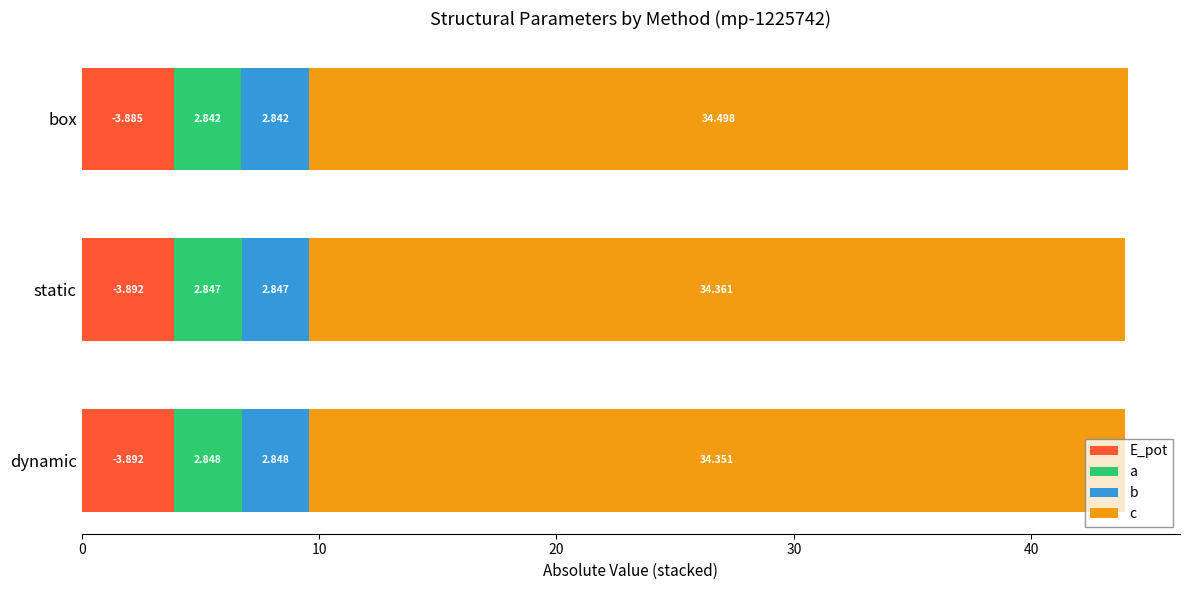

At which category is the sum across all series the highest?

box